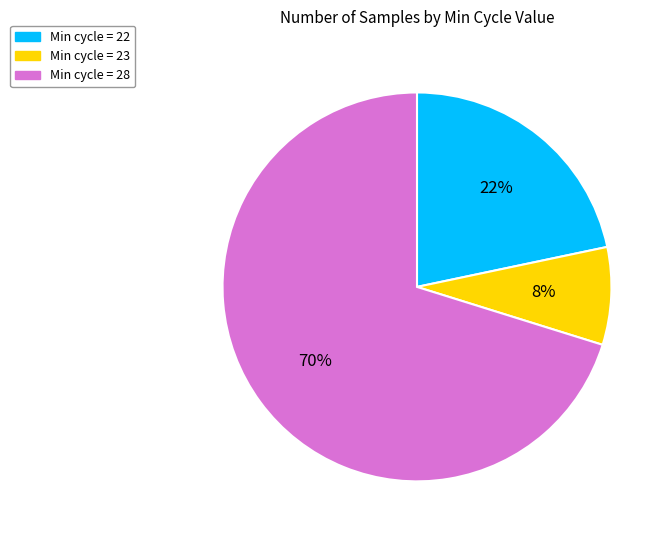

Combined, do Min cycle = 22 and Min cycle = 28 account for over 50%?

Yes